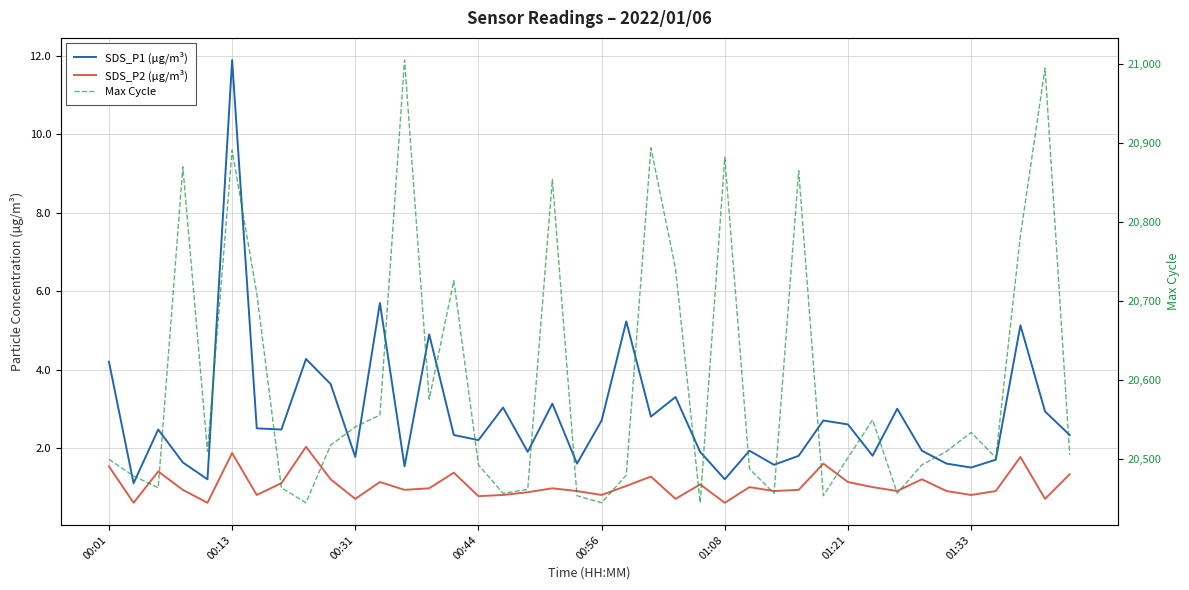

Reading left to right, what are all the values shown in this chart?

SDS_P1 (µg/m³): 4.2	1.1	2.5	1.6	1.2	11.9	2.5	2.5	4.3	3.6	1.8	5.7	1.5	4.9	2.3	2.2	3.0	1.9	3.1	1.6	2.7	5.2	2.8	3.3	1.9	1.2	1.9	1.6	1.8	2.7	2.6	1.8	3.0	1.9	1.6	1.5	1.7	5.1	2.9	2.3
SDS_P2 (µg/m³): 1.5	0.6	1.4	0.9	0.6	1.9	0.8	1.1	2.0	1.2	0.7	1.1	0.9	1.0	1.4	0.8	0.8	0.9	1.0	0.9	0.8	1.0	1.3	0.7	1.1	0.6	1.0	0.9	0.9	1.6	1.1	1.0	0.9	1.2	0.9	0.8	0.9	1.8	0.7	1.3
Max Cycle: 20500.0	20479.0	20464.0	20870.0	20510.0	20891.0	20710.0	20464.0	20445.0	20518.0	20541.0	20556.0	21005.0	20576.0	20726.0	20493.0	20457.0	20462.0	20854.0	20454.0	20445.0	20480.0	20894.0	20741.0	20445.0	20882.0	20488.0	20457.0	20865.0	20454.0	20502.0	20550.0	20457.0	20493.0	20510.0	20534.0	20502.0	20783.0	20995.0	20506.0